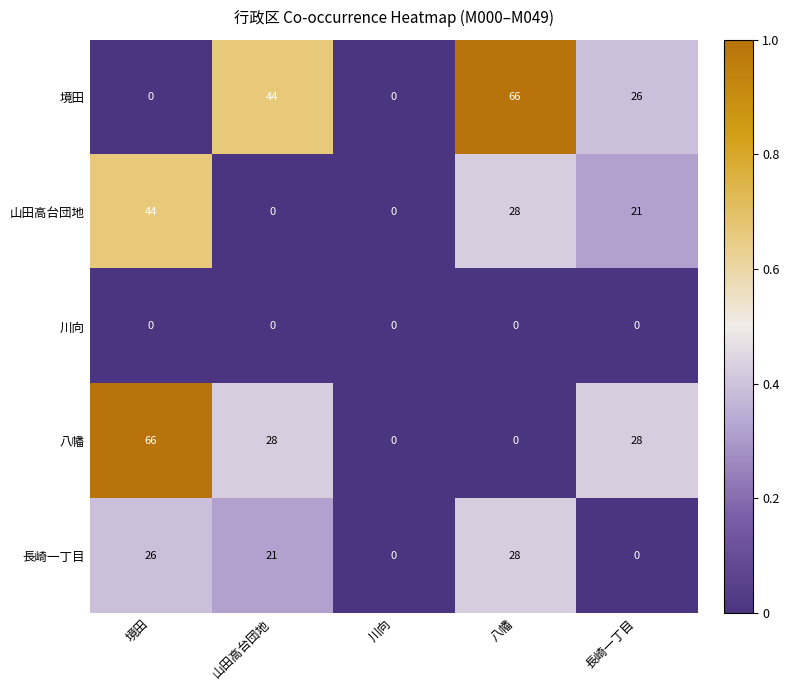

At which category is the sum across all series the highest?

境田